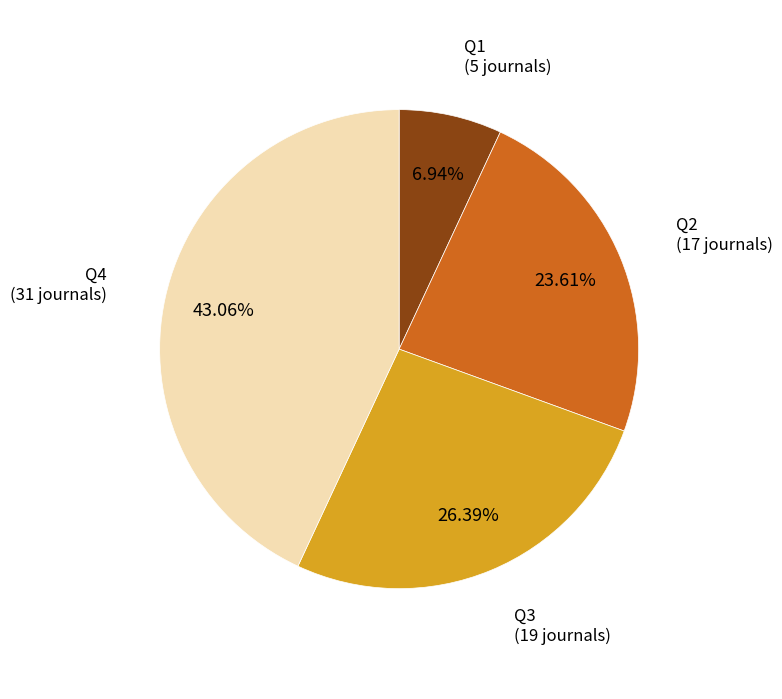

Is there a majority slice in this chart?

No